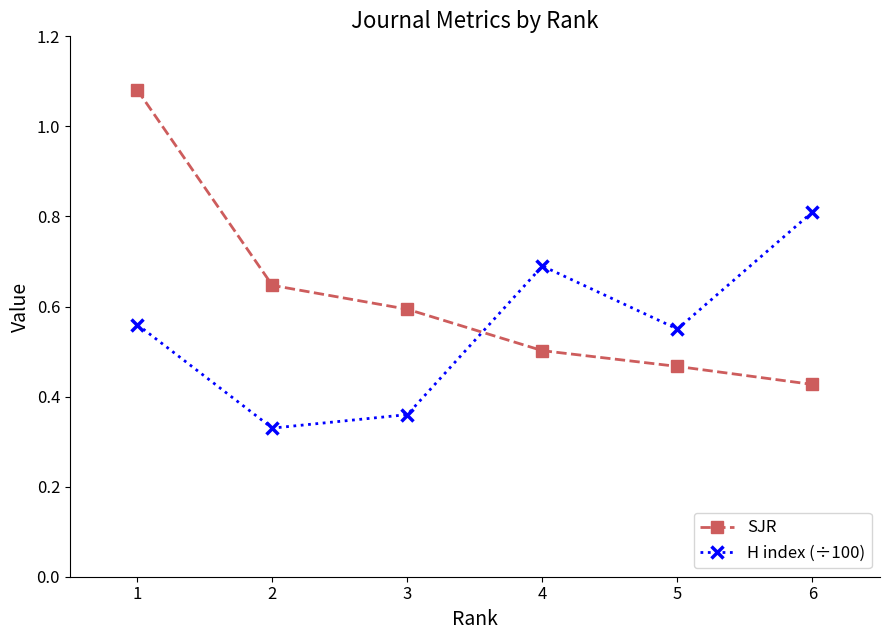

At 3, list the series in order from largest to smallest.

SJR, H index (÷100)